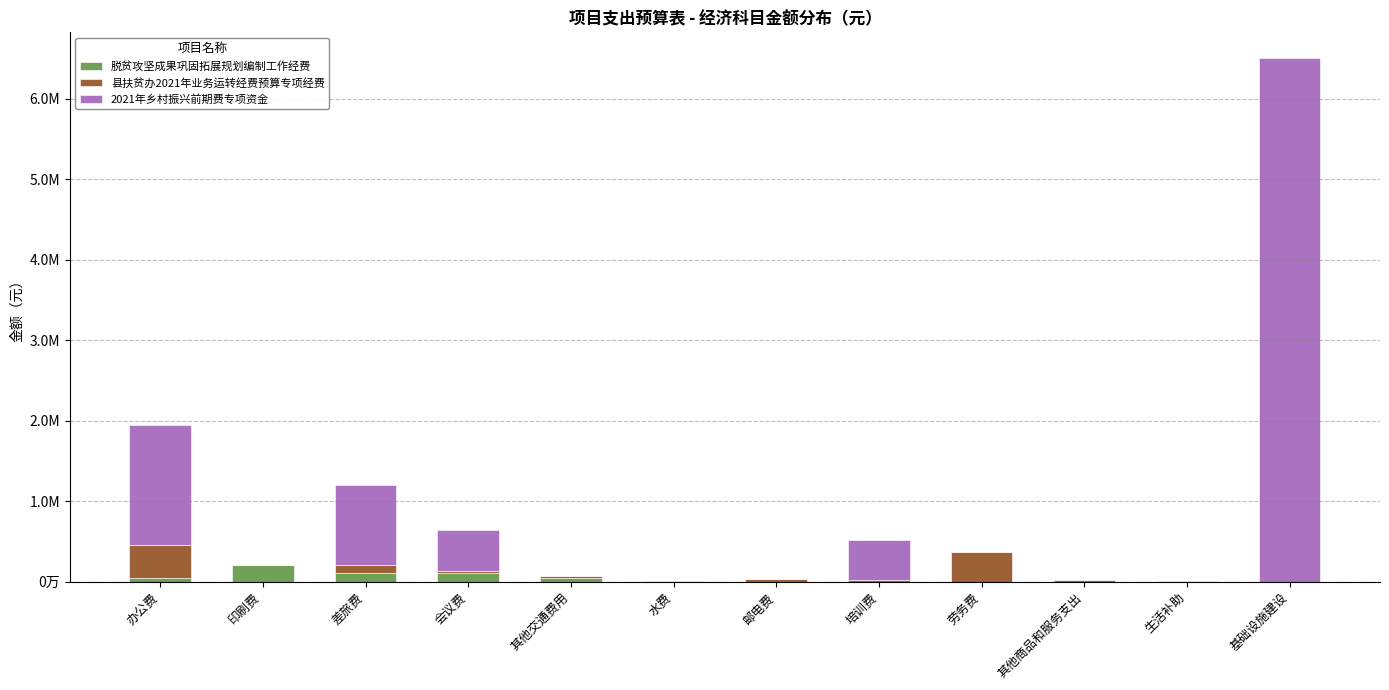

What are all the series names shown in the legend?

脱贫攻坚成果巩固拓展规划编制工作经费, 县扶贫办2021年业务运转经费预算专项经费, 2021年乡村振兴前期费专项资金